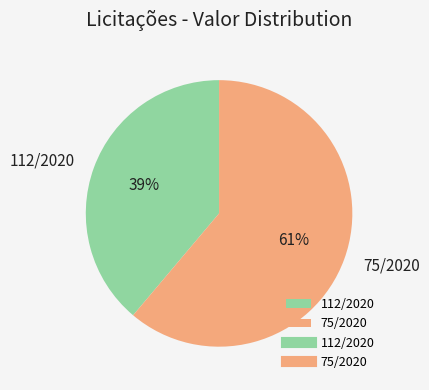

The 112/2020 slice represents 39% of the pie. True or false?

True